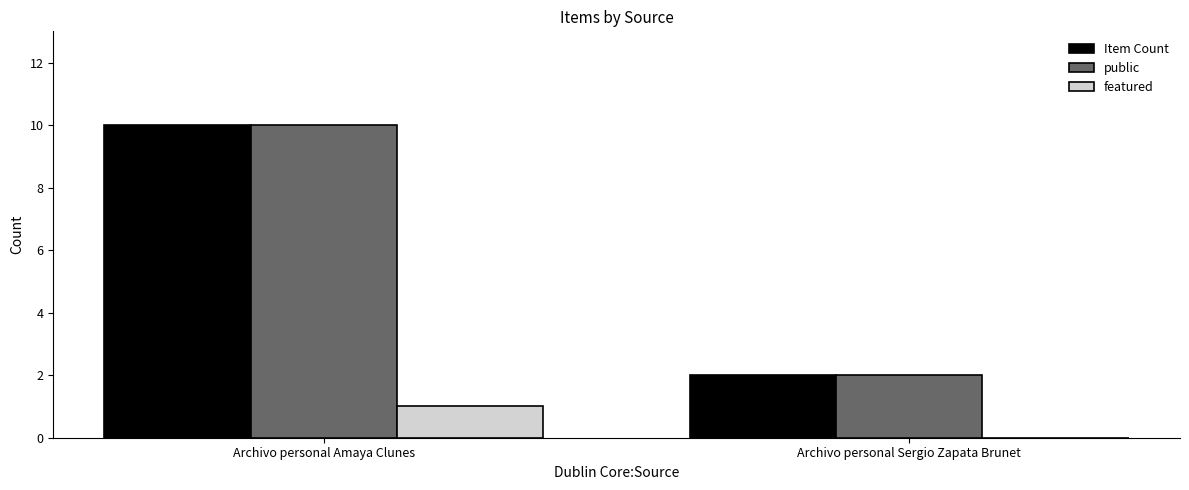

Is it true that Item Count equals 10 at Archivo personal Amaya Clunes?

True